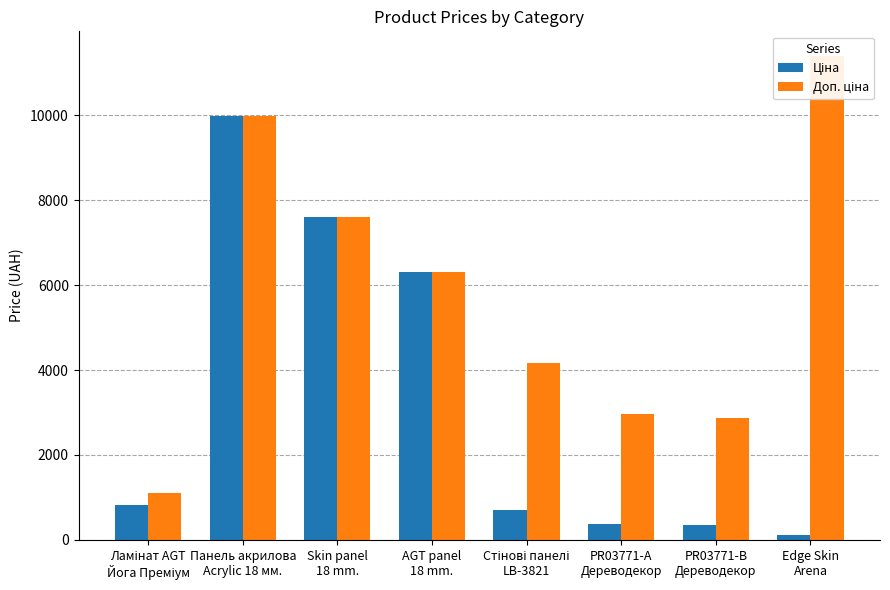

What value does the Доп. ціна series have at Стінові панелі
LB-3821?

4165.6